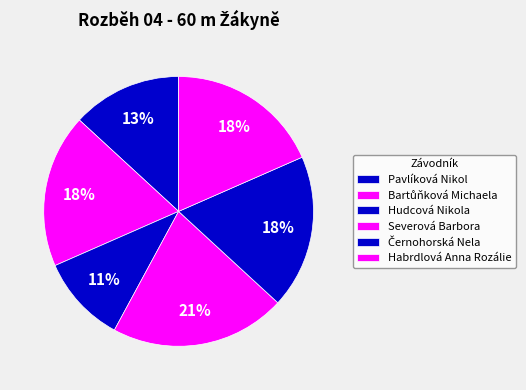

Rank the categories by value from lowest to highest.

Hudcová Nikola, Pavlíková Nikol, Bartůňková Michaela, Černohorská Nela, Habrdlová Anna Rozálie, Severová Barbora